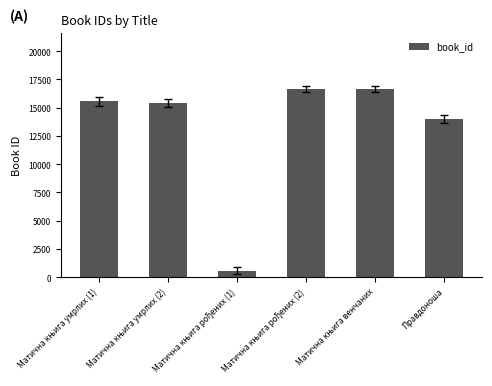

What is the value of the 1st bar from the left?

15594